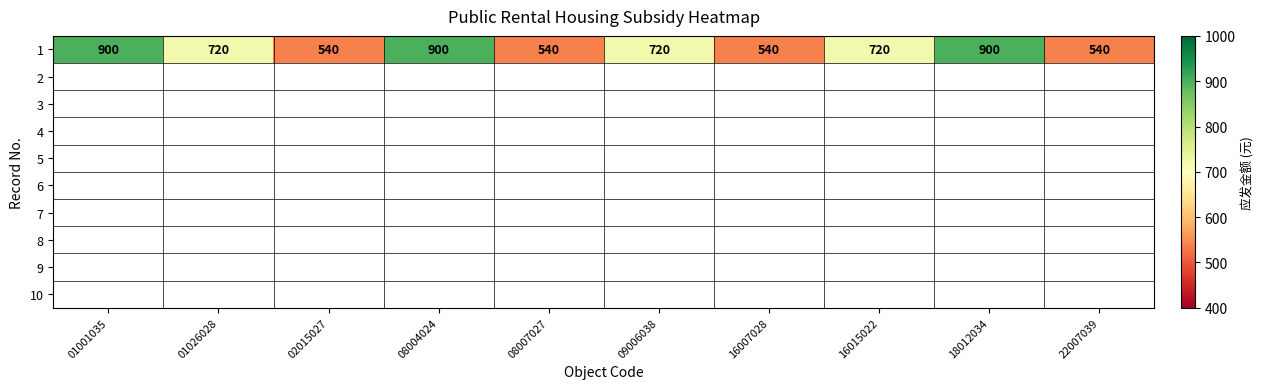

Reading left to right, list all the values displayed in this chart.

900	720	540	900	540	720	540	720	900	540